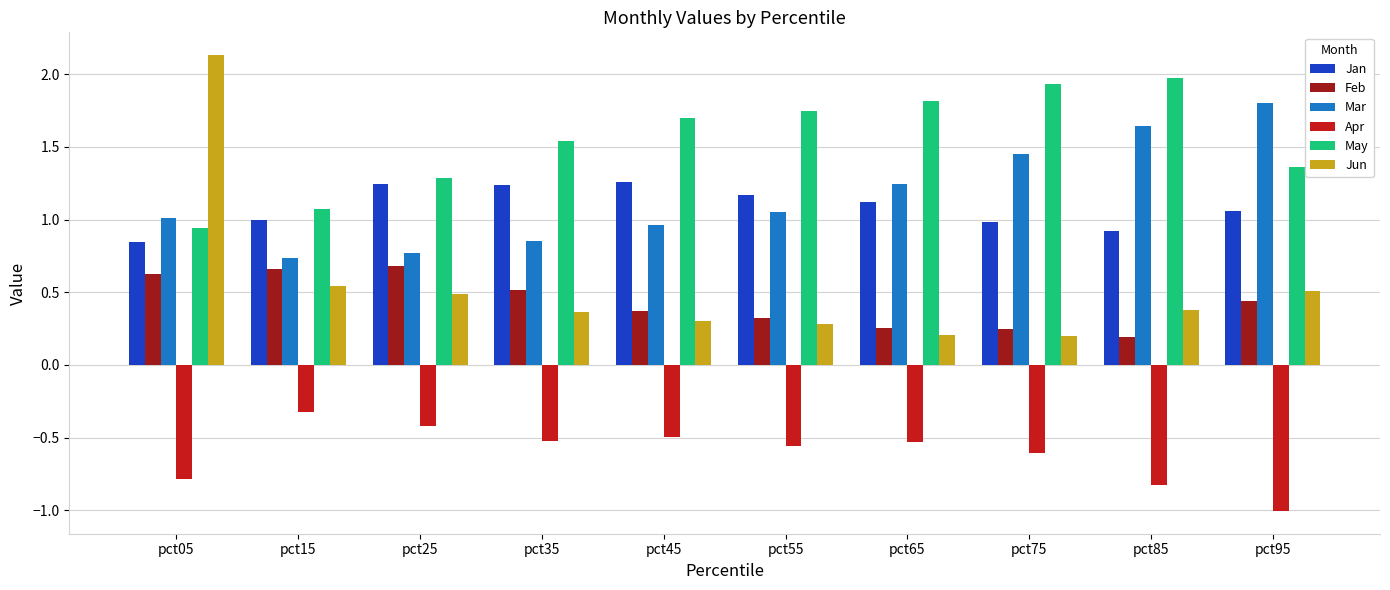

True or false: May has a value of 0.9 at pct05.

True